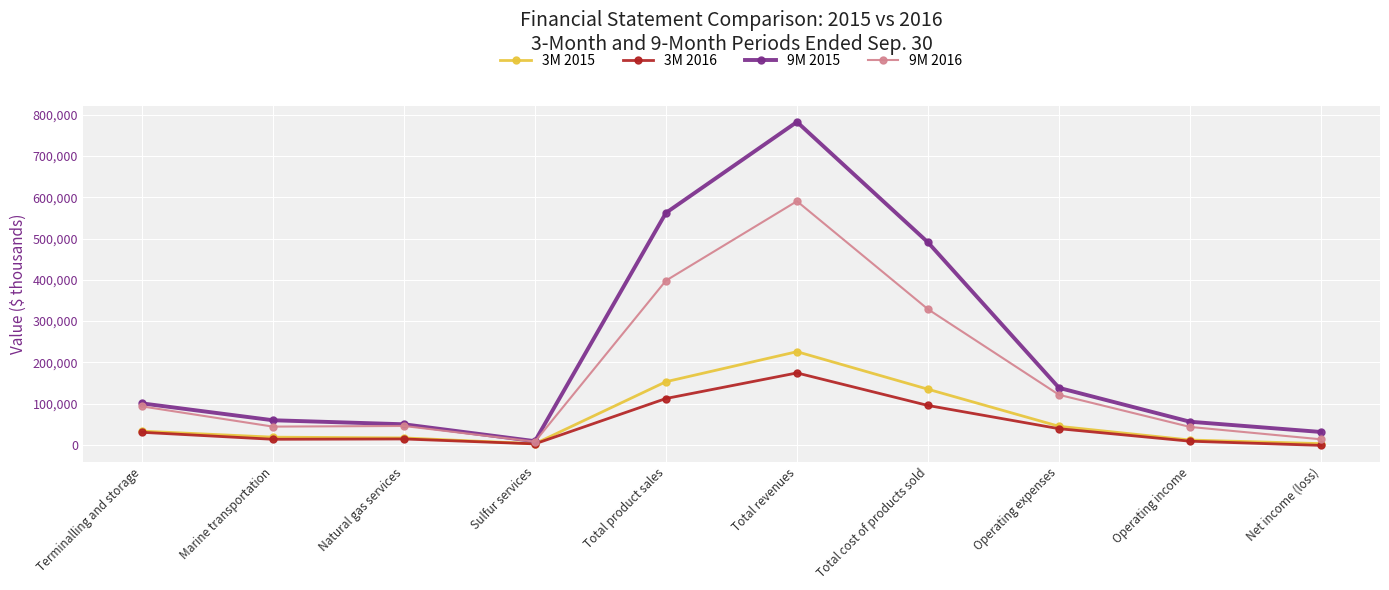

True or false: 9M 2015 has more than 2 interior local peaks.

False